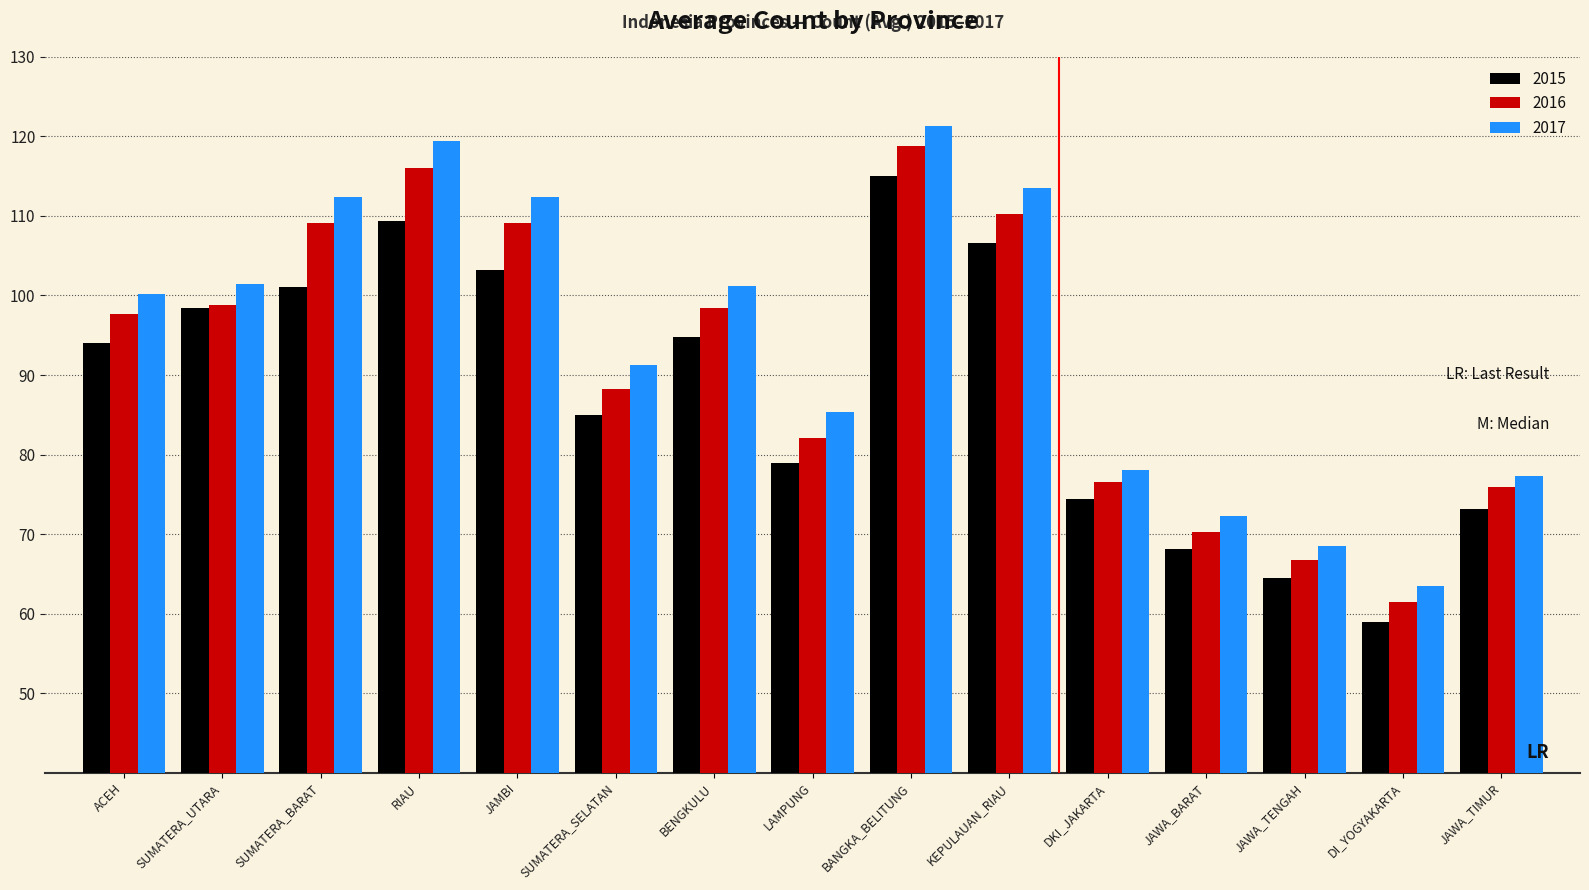

Are the bars horizontal?

No